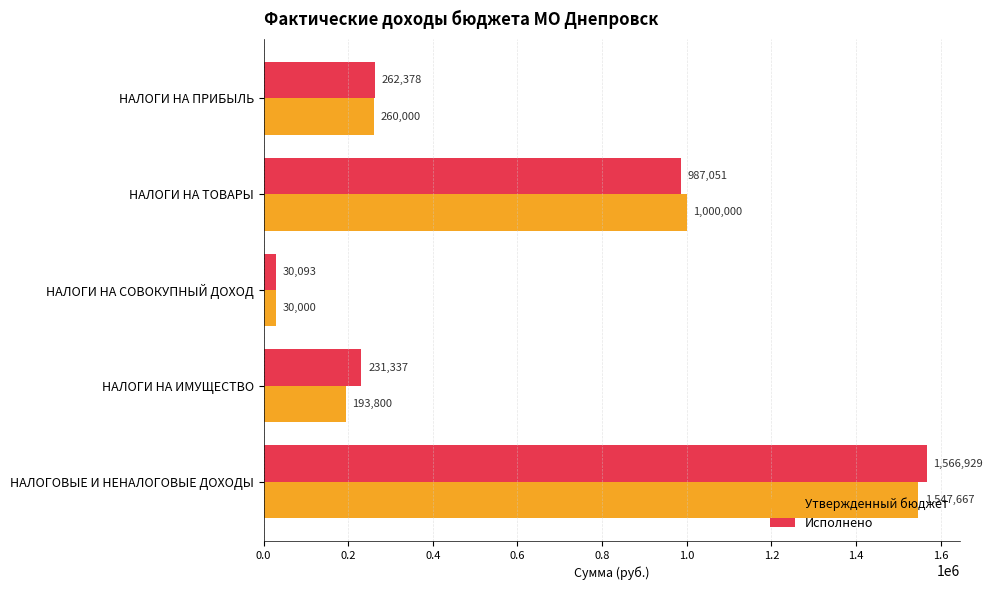

What is the average value of the Исполнено series?

615557.5